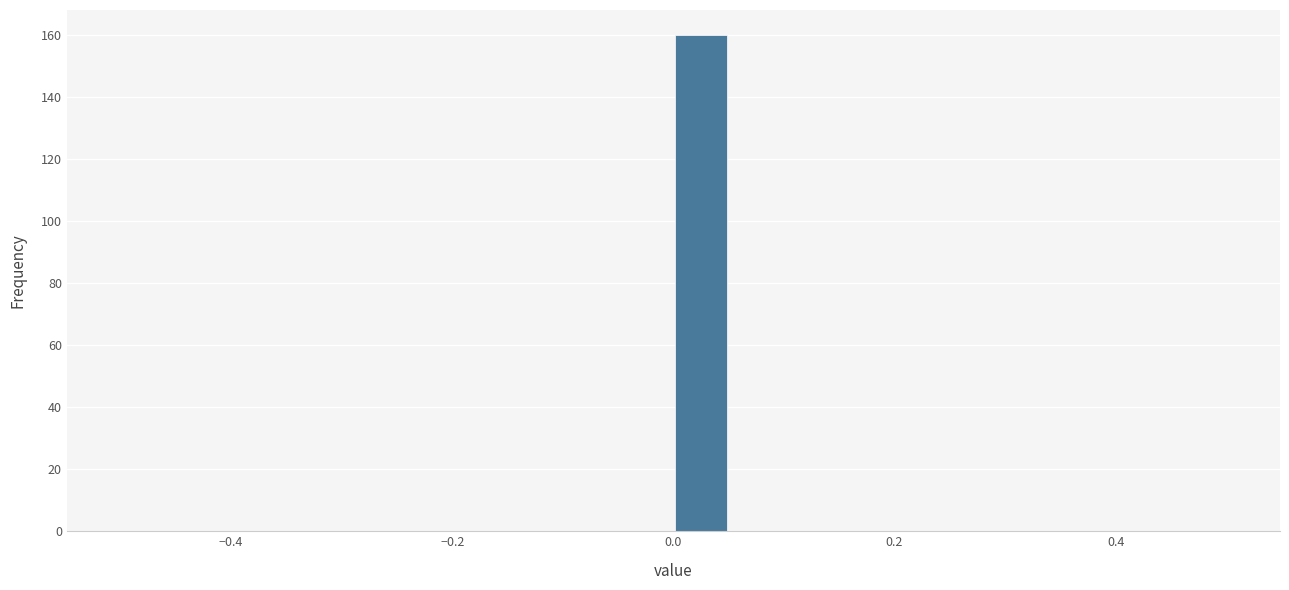

Read against the x-axis, roughly where is the centre of the tallest bar?

0.02